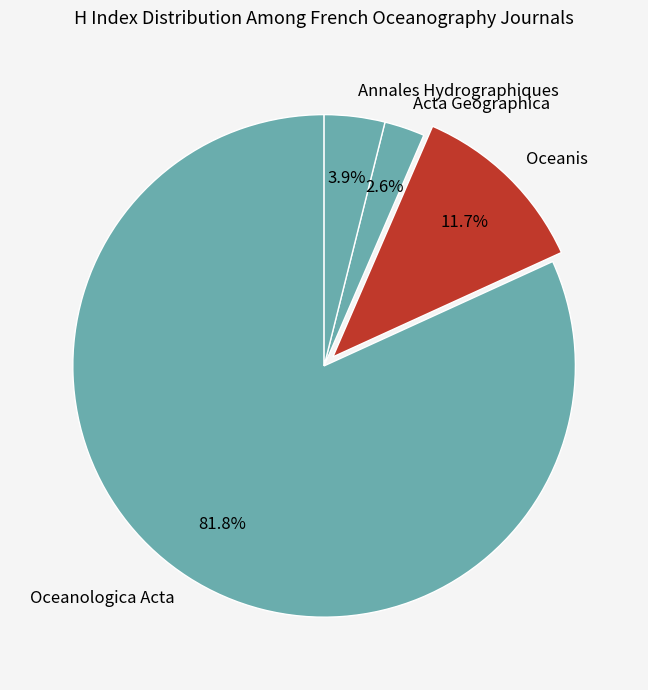

Rank the categories by value from highest to lowest.

Oceanologica Acta, Oceanis, Annales Hydrographiques, Acta Geographica